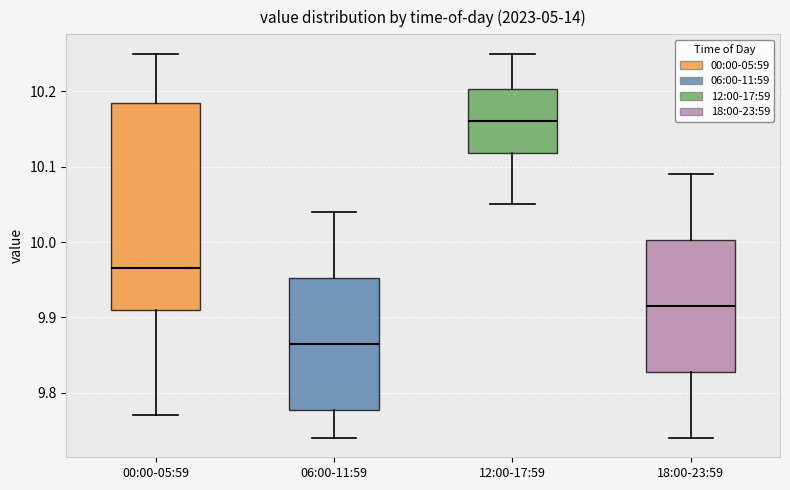

Reading left to right, transcribe this box plot: for each box, give where its median line is, the range the box spans, and where its two whiskers end, as read against the y-axis. The values are not printed on the chart, so give them approximately, as read against the axis.

00:00-05:59: median 9.97, box 9.91 to 10.19, whiskers 9.77 to 10.25
06:00-11:59: median 9.87, box 9.78 to 9.95, whiskers 9.74 to 10.04
12:00-17:59: median 10.16, box 10.12 to 10.20, whiskers 10.05 to 10.25
18:00-23:59: median 9.92, box 9.83 to 10.00, whiskers 9.74 to 10.09